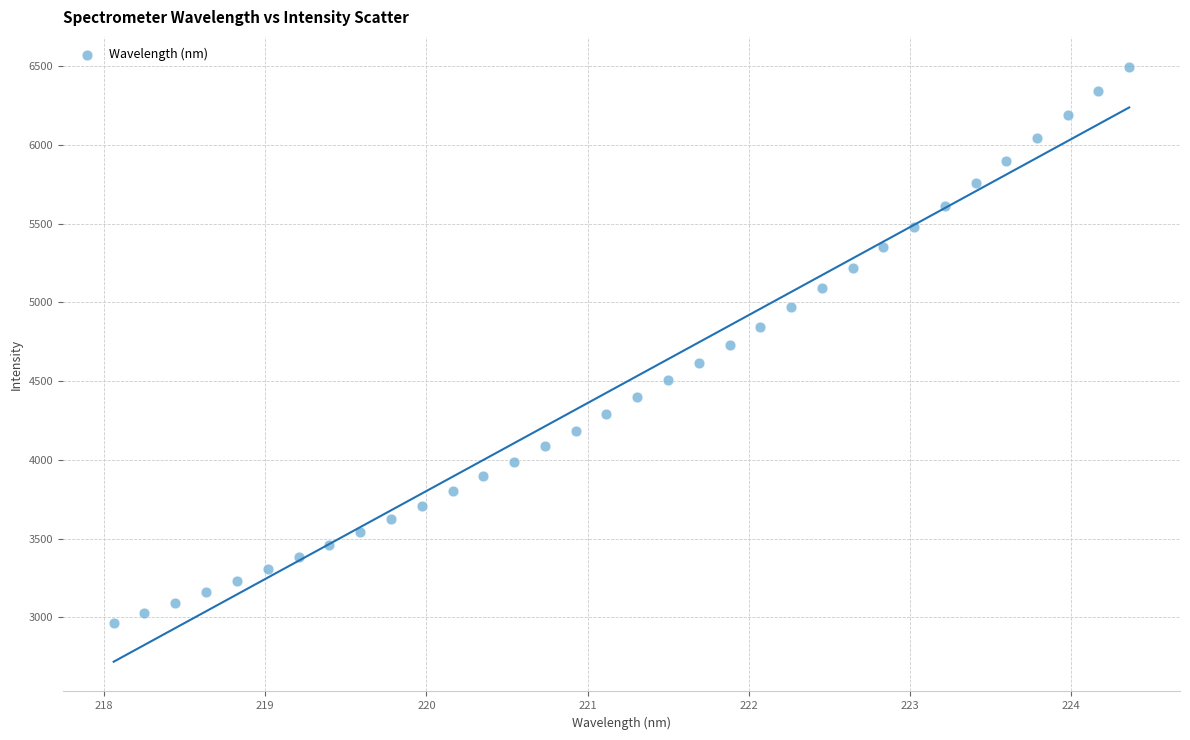

What is the range of X values (max minus min)?

6.3